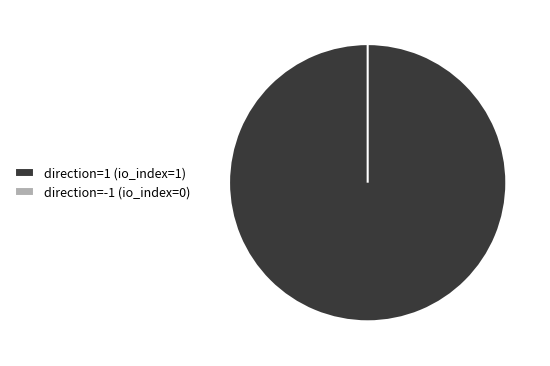

How many segments does this pie chart have?

2